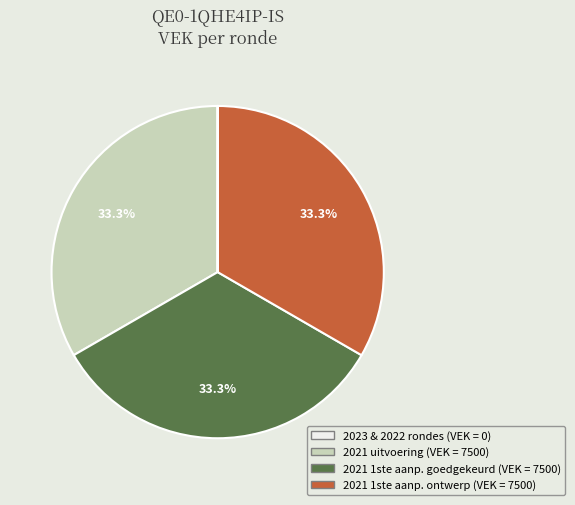

To the nearest percent, what is the difference between the largest and smallest slice percentages?

33%